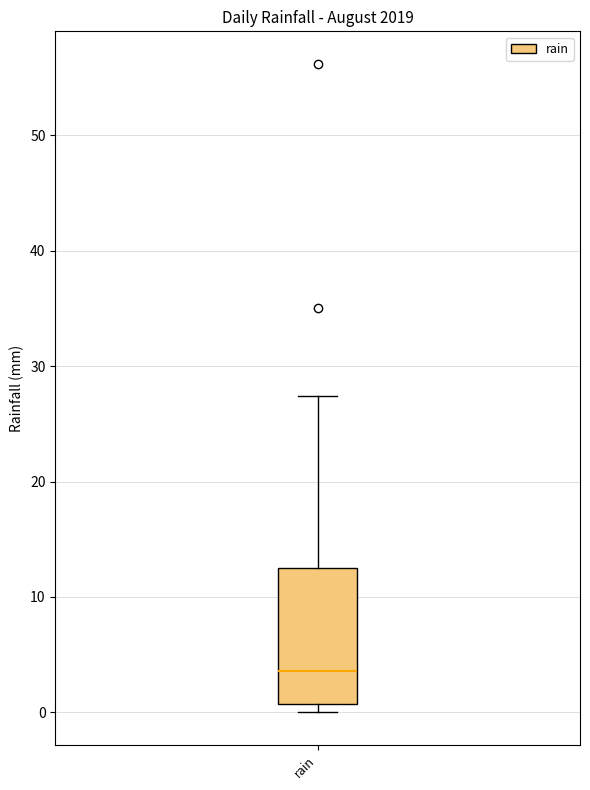

Transcribe this box plot: give where the median line is, the range the box spans, and where the two whiskers end, as read against the y-axis. The values are not printed on the chart, so give them approximately, as read against the axis.

median 4, box 1 to 13, whiskers 0 to 27